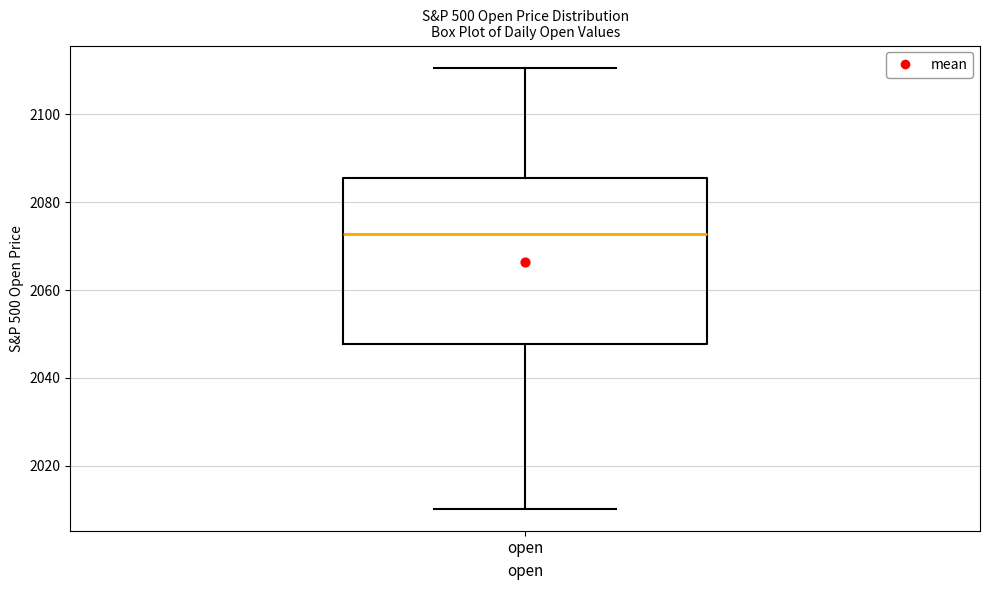

Read this box plot against the y-axis: the position of the median line, the range covered by the box, and the ends of both whiskers. The values are not printed on the chart, so give them approximately, as read against the axis.

median 2072, box 2048 to 2086, whiskers 2010 to 2110